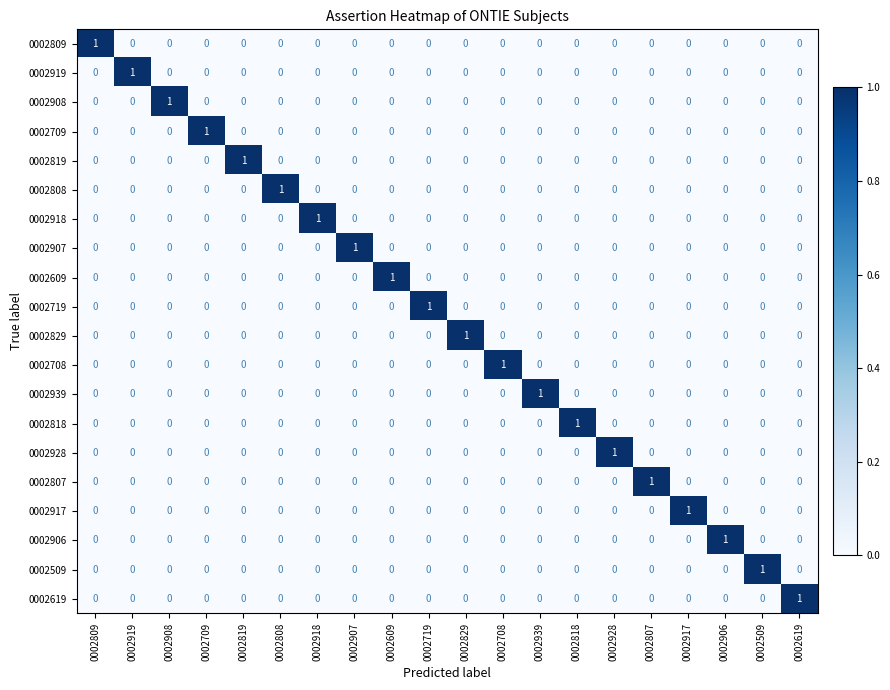

How many 0002809 values are between 0 and 1?

20